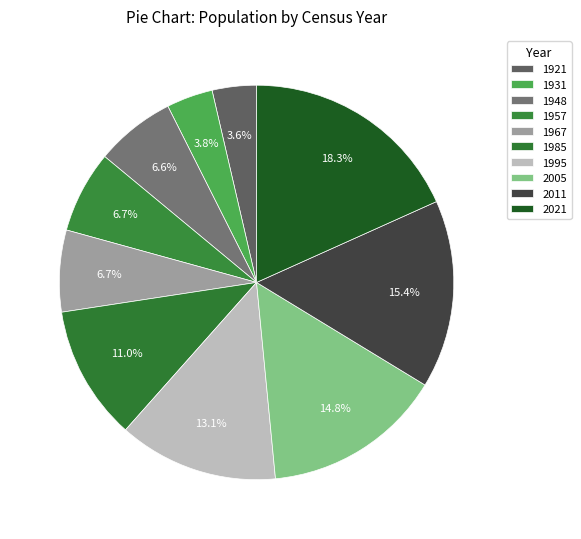

How many segments does this pie chart have?

10